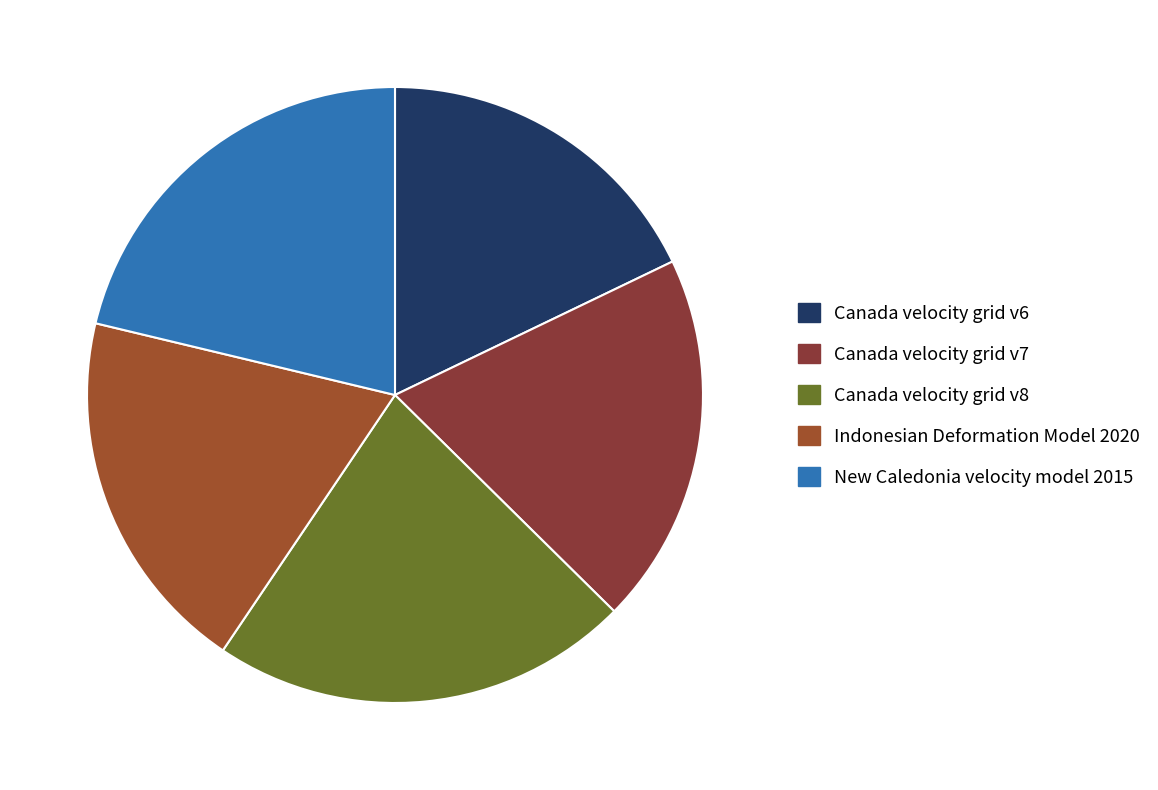

How many segments does this pie chart have?

5